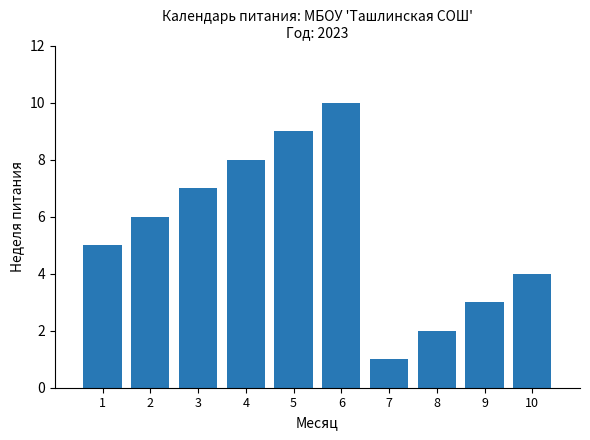

What is the difference between the maximum and minimum values?

9